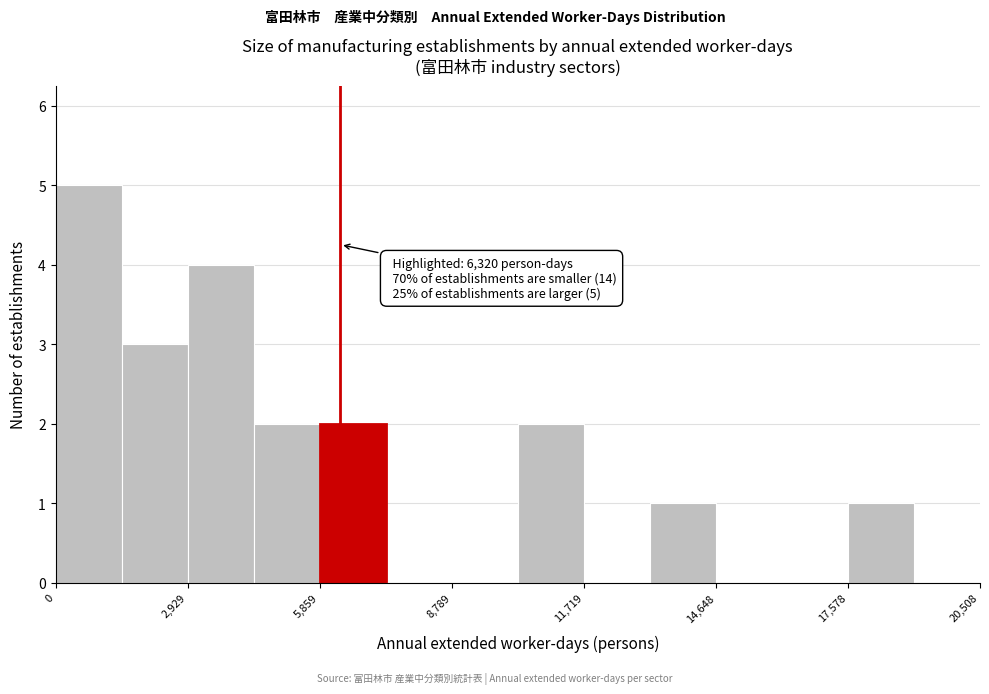

Around what value on the x-axis is the tallest bar? Give the approximate position of its centre, as read against the axis.

500